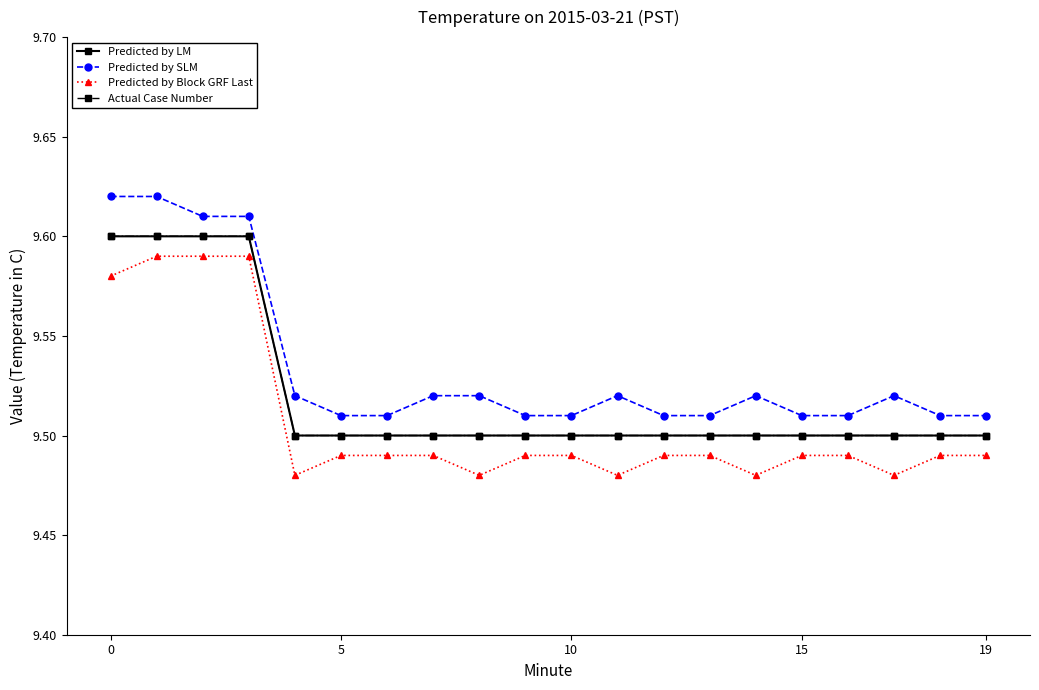

Does the chart have visible grid lines?

No